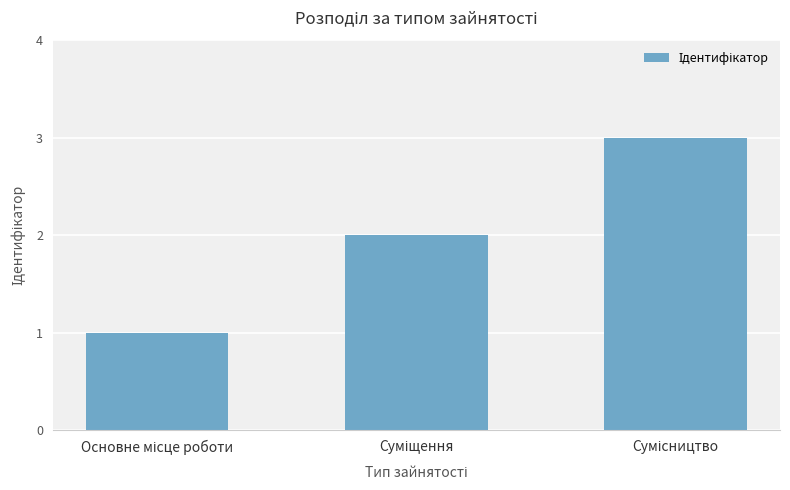

What is the minimum value shown in the chart?

1